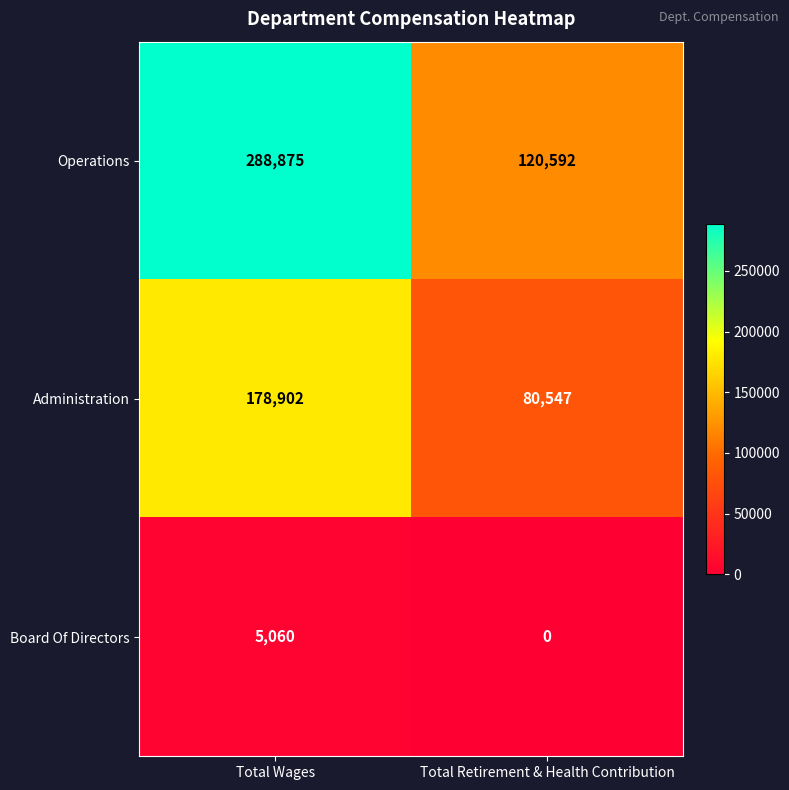

What is the difference between the Operations values at Total Retirement & Health Contribution and Total Wages?

168283